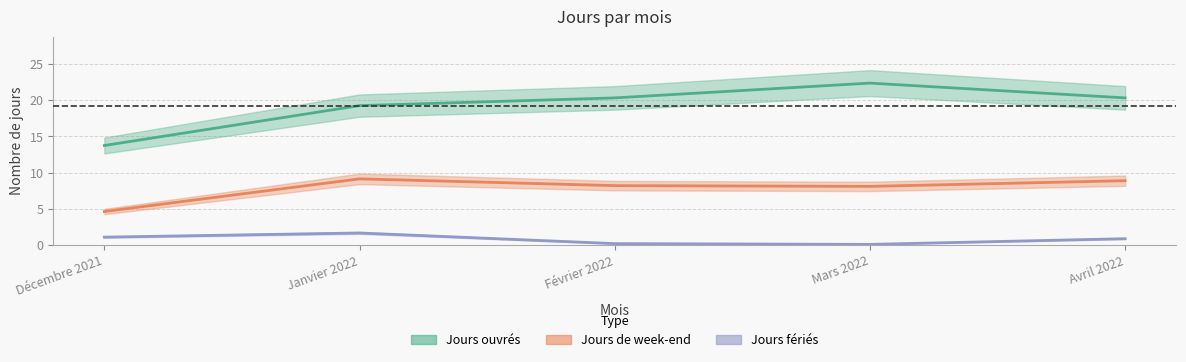

True or false: Jours fériés and Jours ouvrés cross at least once.

False